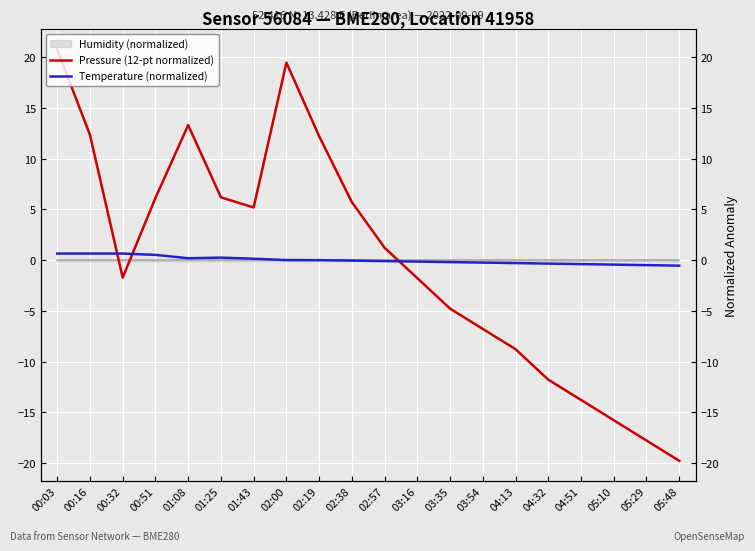

Is this an area chart (filled region under the line)?

No